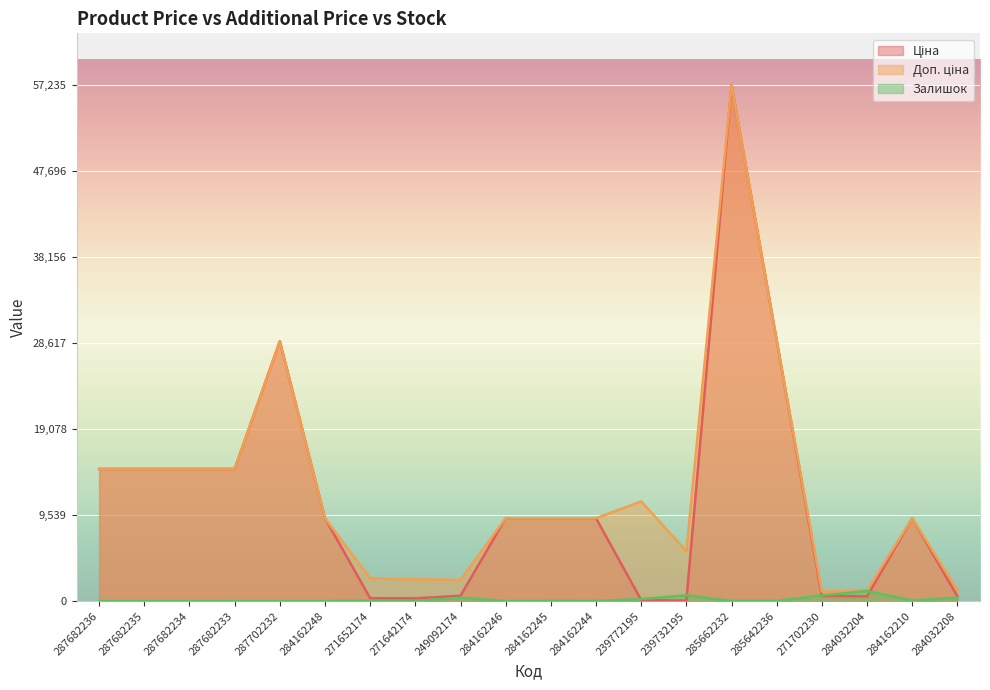

What is the approximate value of Ціна at 284032204?

522.2